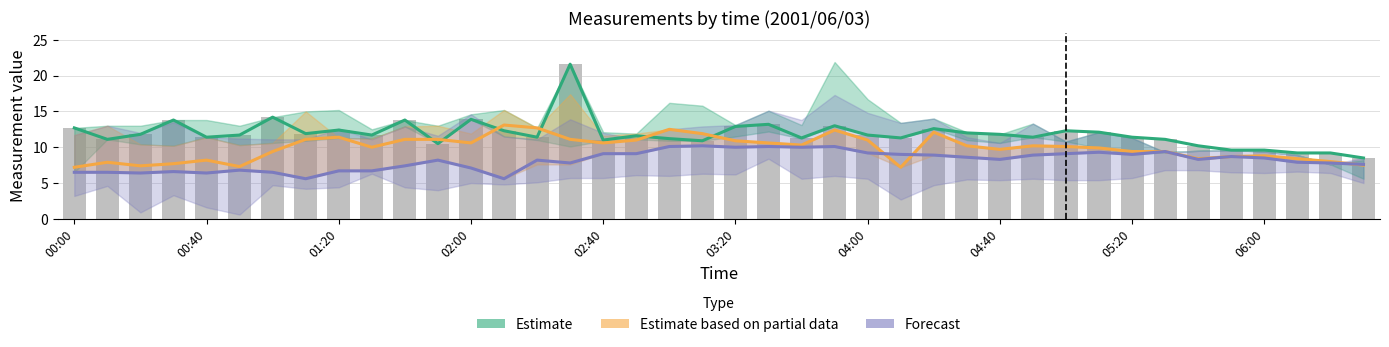

What is the greatest value displayed?

21.6